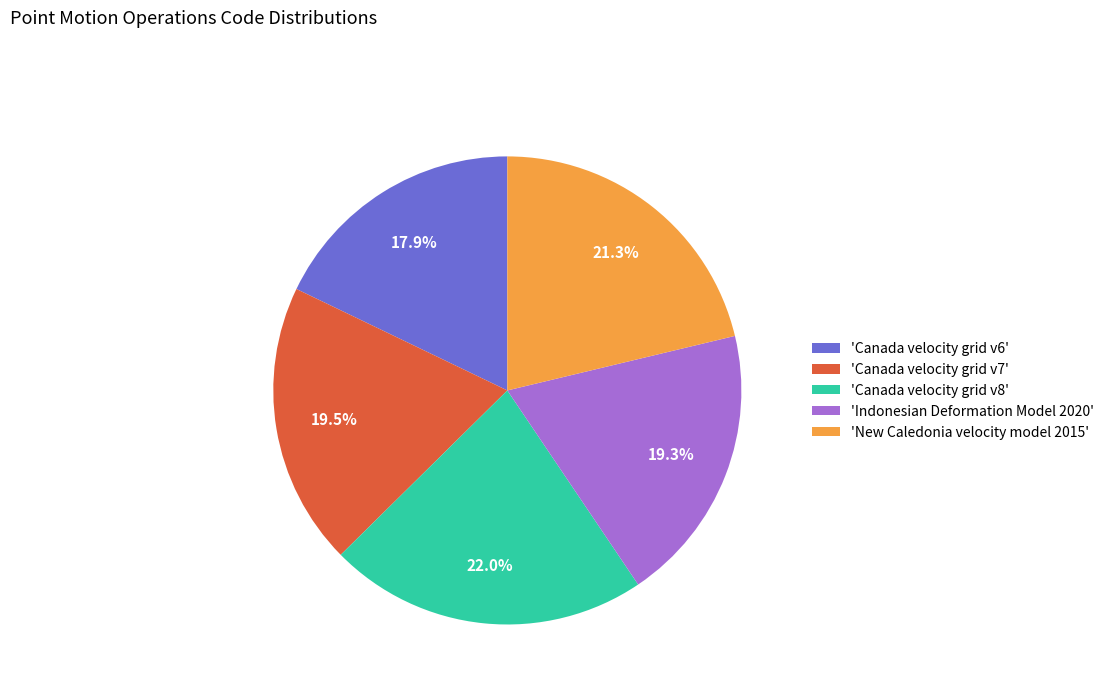

What is the ratio of the value at 'Canada velocity grid v8' to the value at 'Indonesian Deformation Model 2020'?

1.1